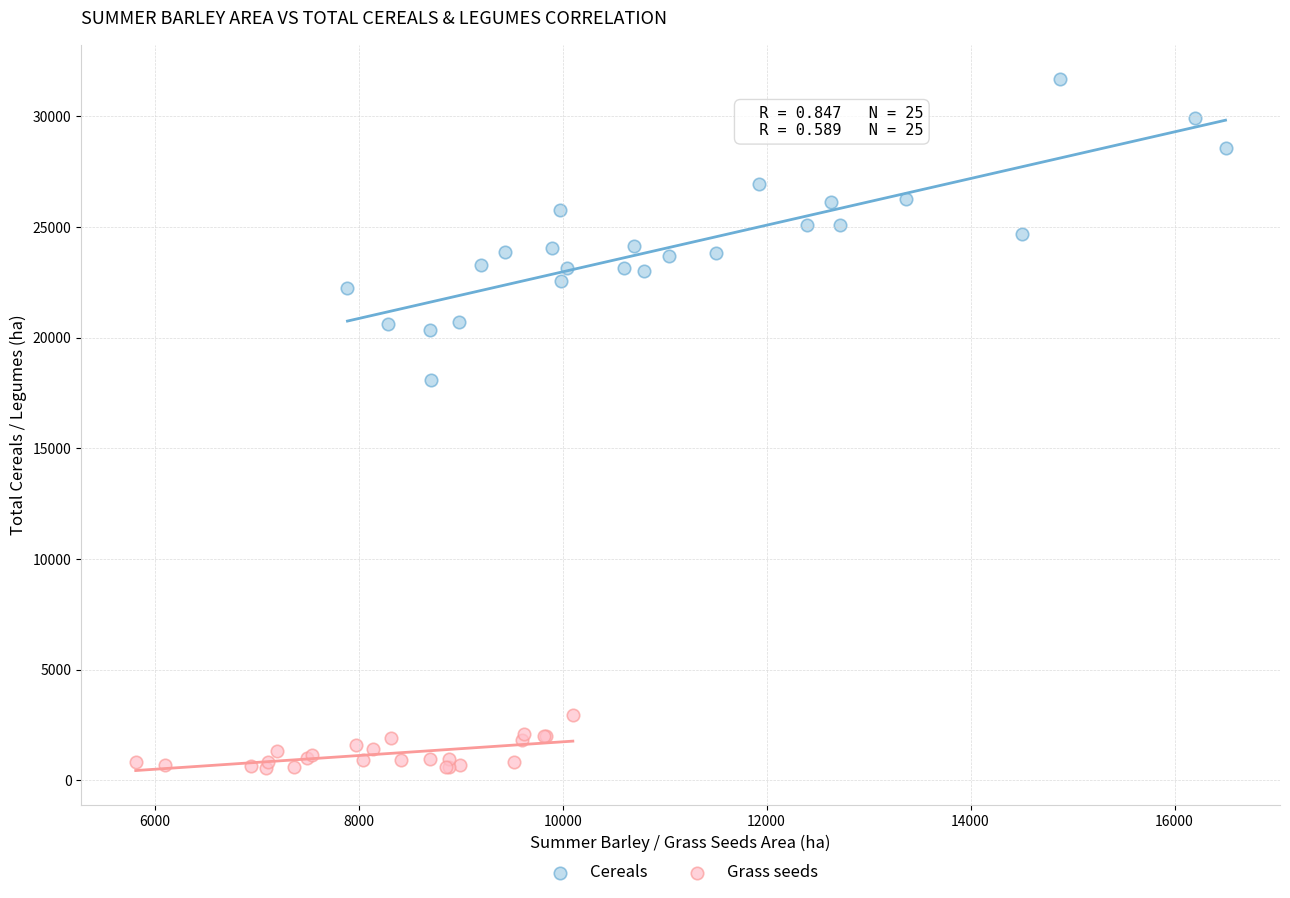

What are all the series names shown in the legend?

Cereals, Grass seeds